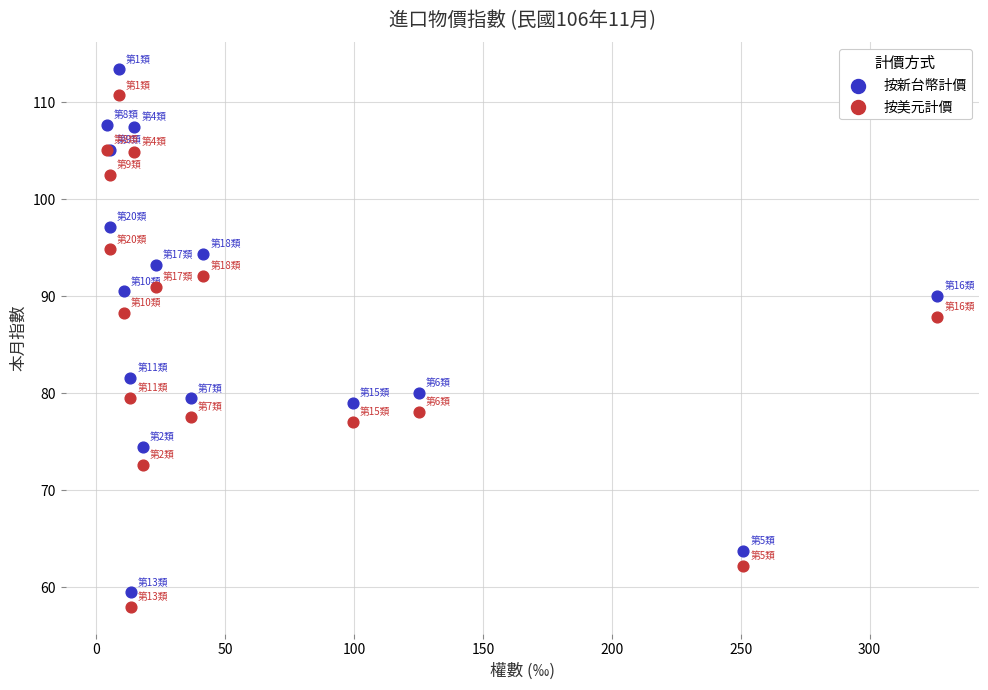

In the 按美元計價 series, what Y value is closest to 84?

87.9